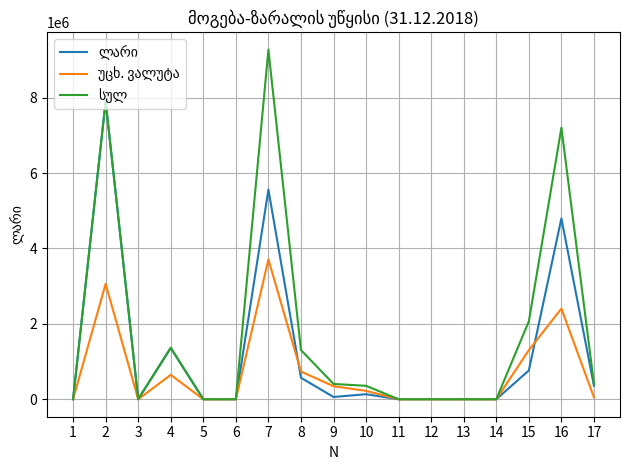

What is the greatest value displayed?

9271260